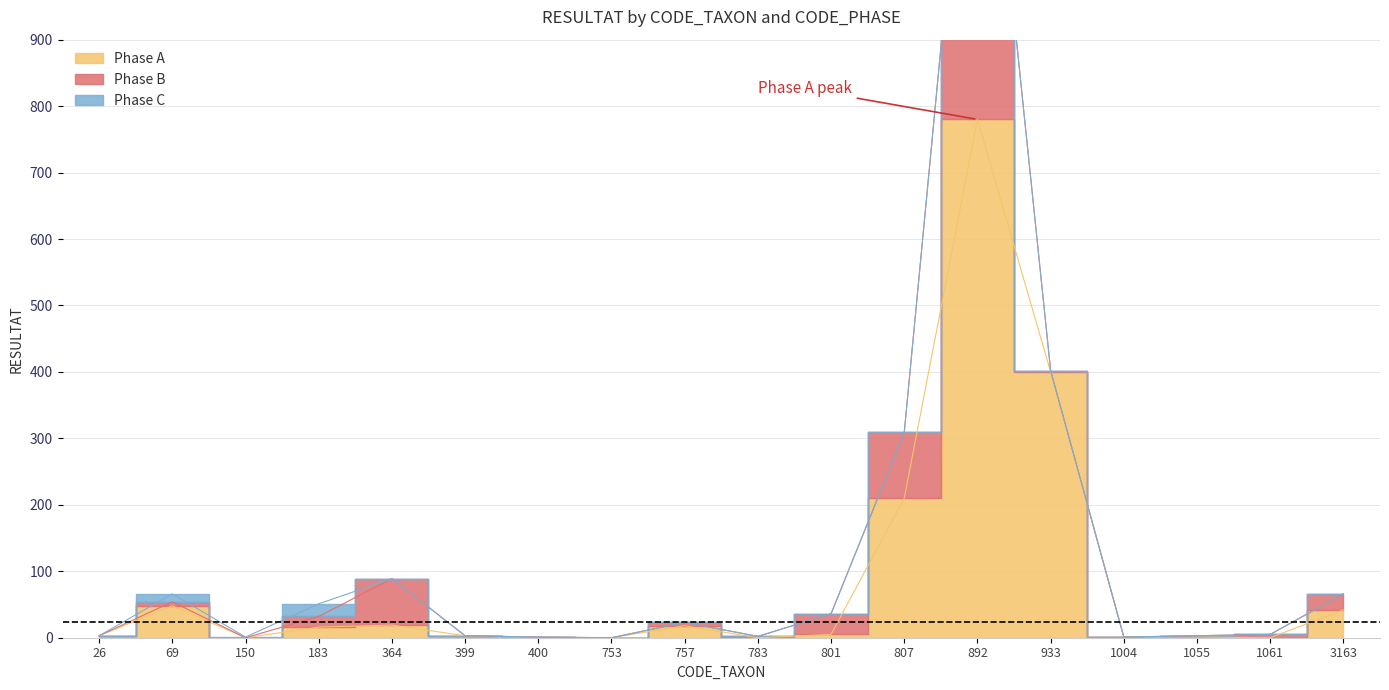

Rank the series at 757 from lowest to highest value.

Phase C, Phase B, Phase A